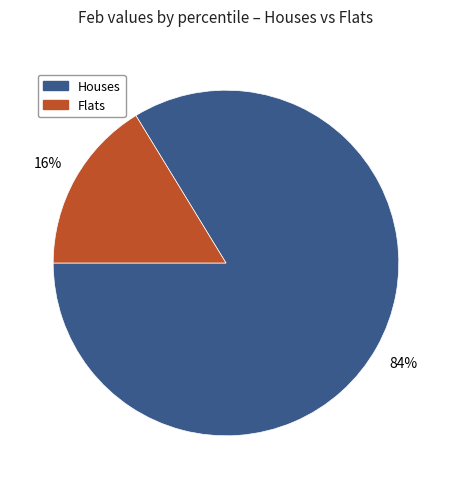

Is there a majority slice in this chart?

Yes